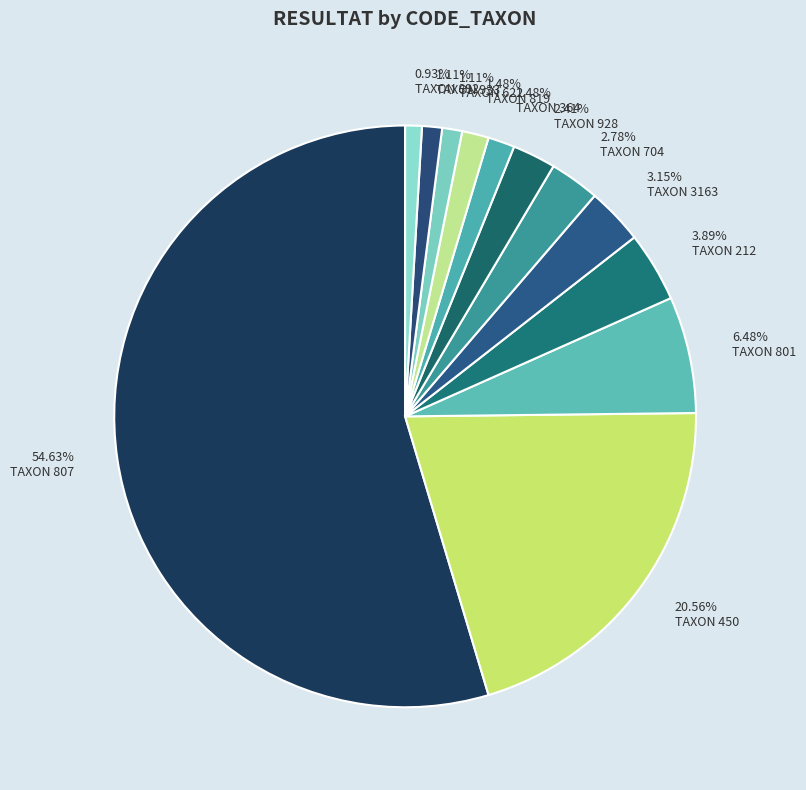

How many slices are in this pie chart?

12